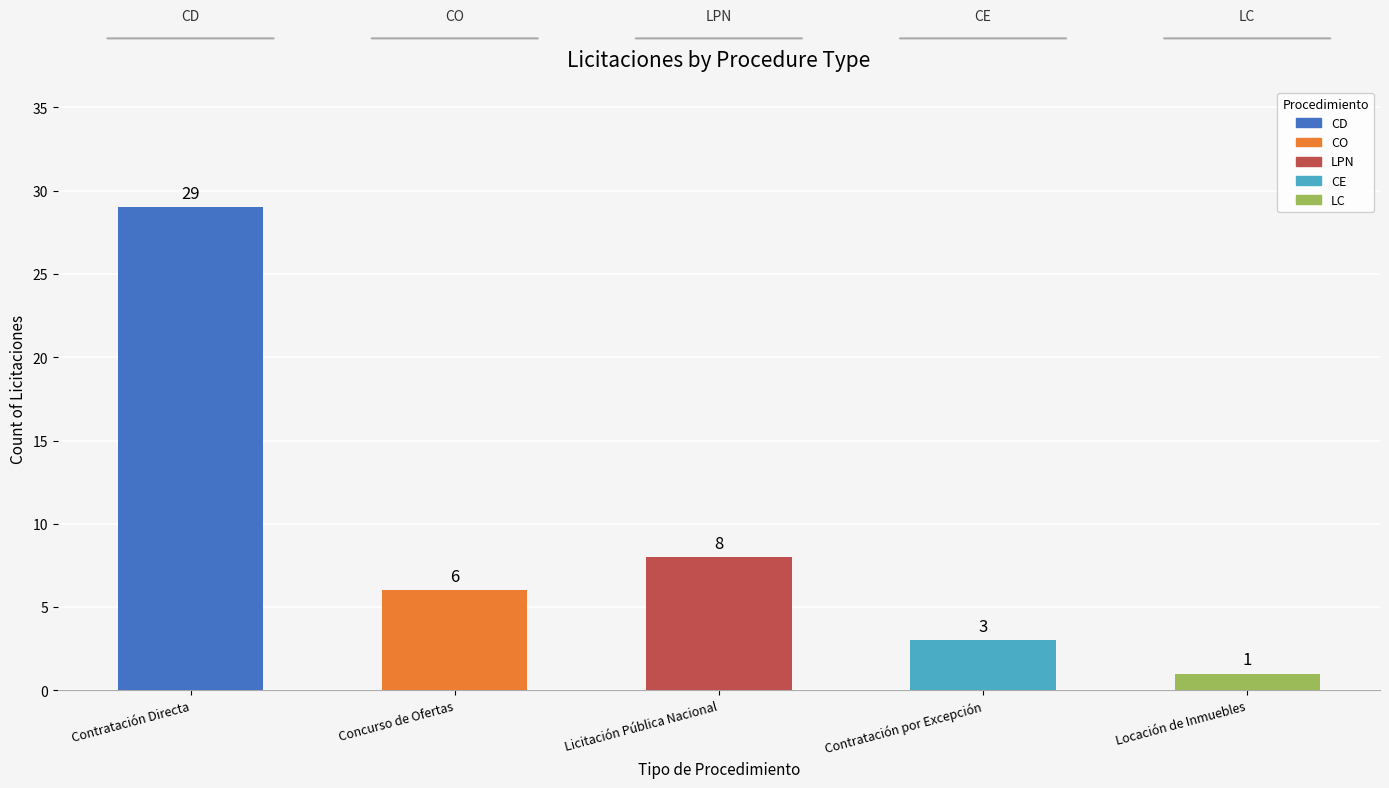

What position from the left is CE?

4